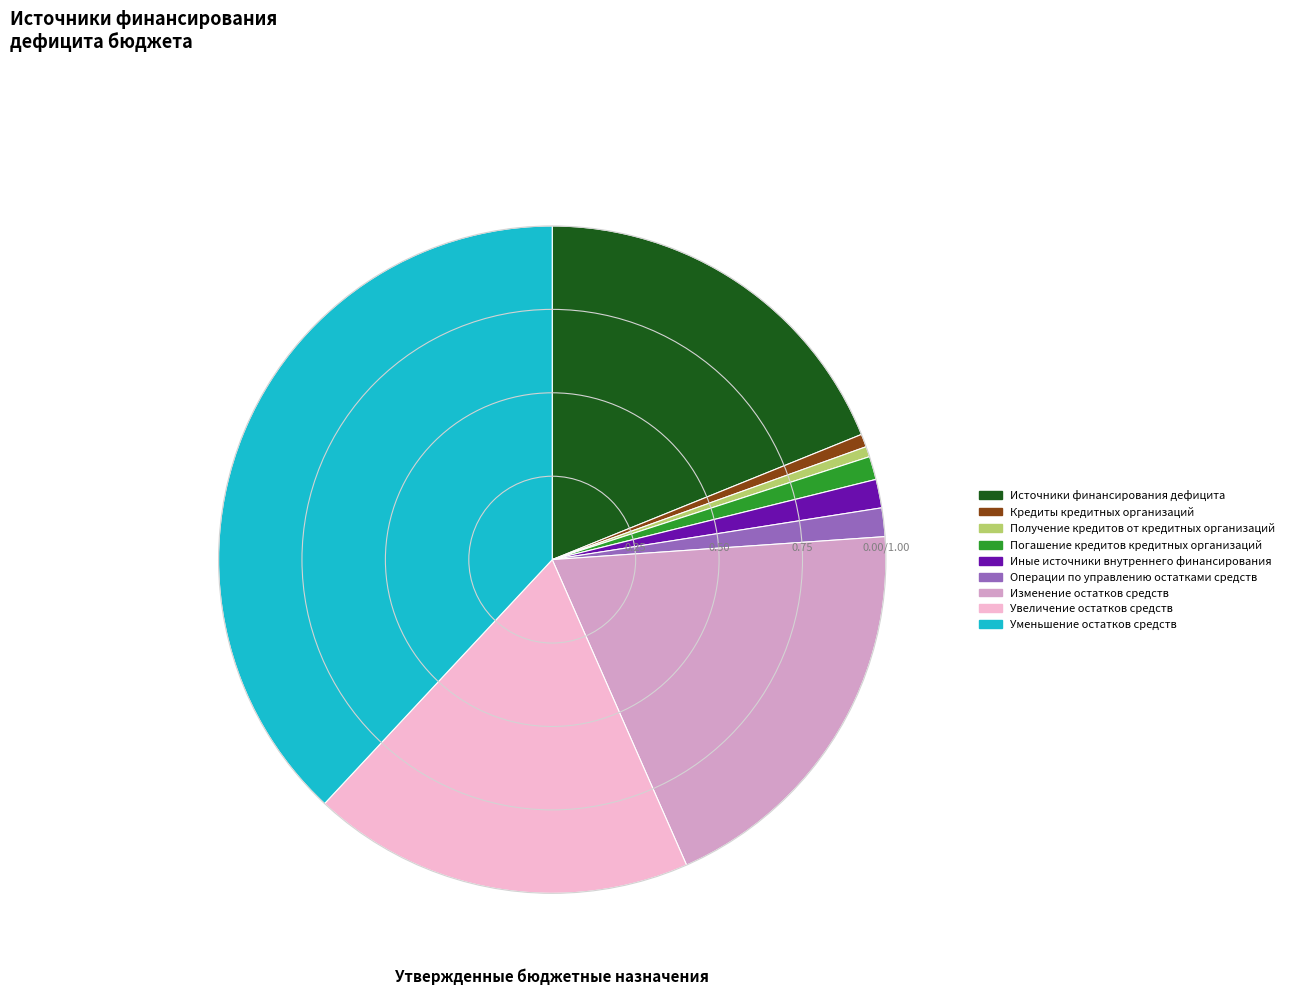

Approximately how many times larger is the value at Увеличение остатков средств compared to Получение кредитов от кредитных организаций?

37.0